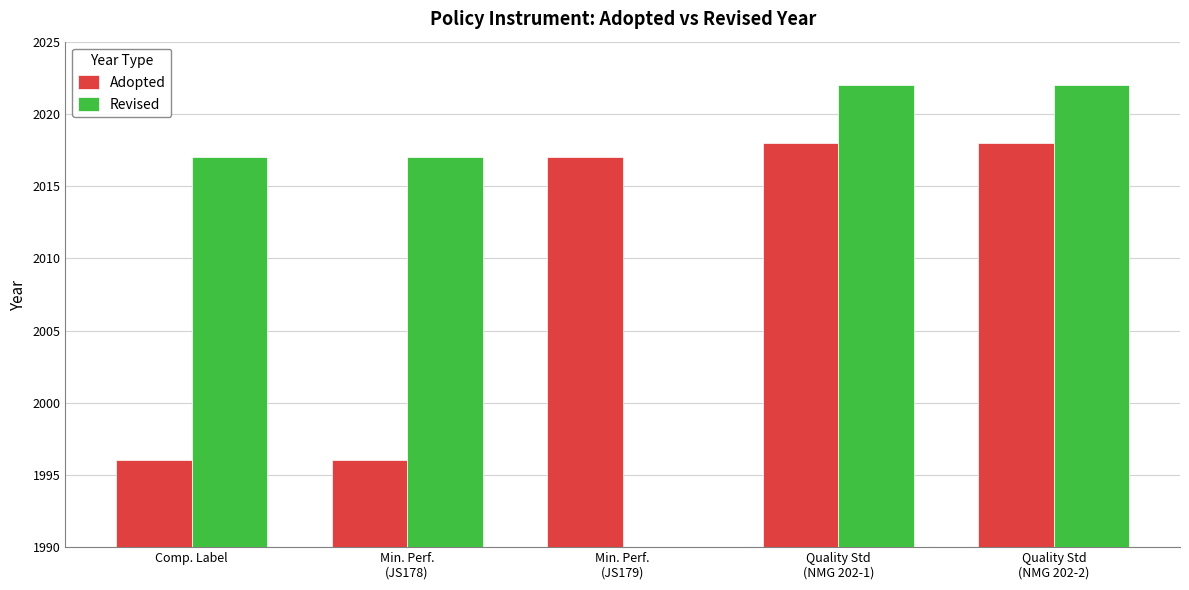

How many values exceed 2017?

2